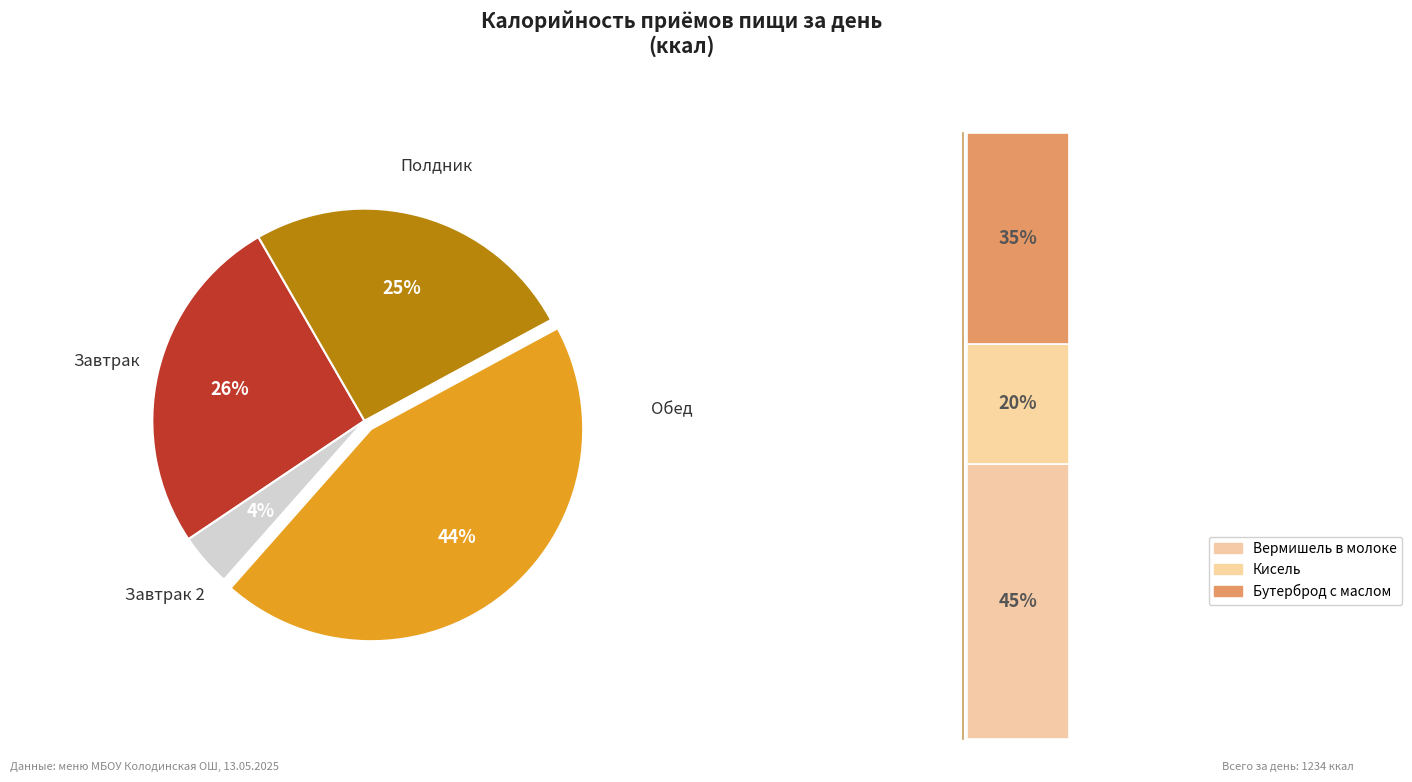

Rank the categories by value from lowest to highest.

Завтрак 2, Полдник, Завтрак, Обед